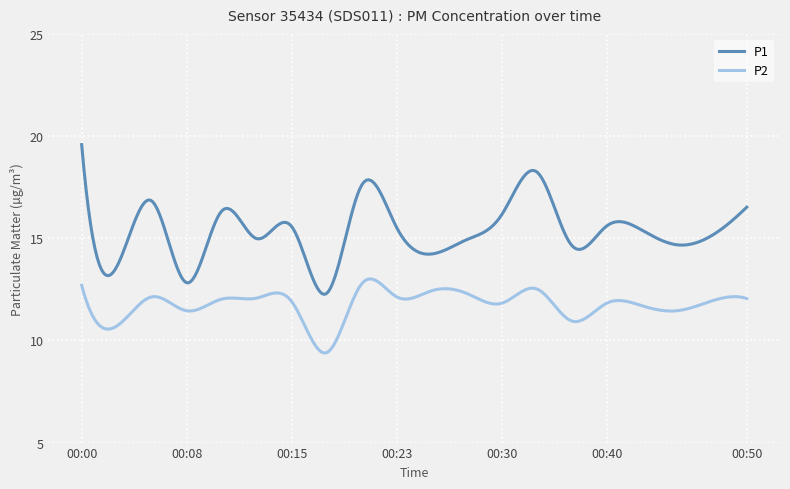

What is the difference between the maximum and minimum values in the P2 series?

3.6